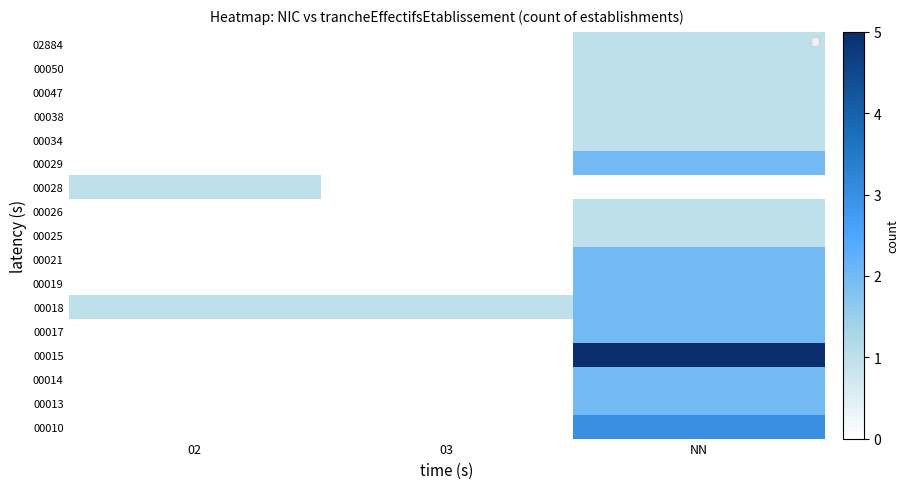

Reading left to right, extract all data points from this chart.

00010: 02=0	03=0	NN=3
00013: 02=0	03=0	NN=2
00014: 02=0	03=0	NN=2
00015: 02=0	03=0	NN=5
00017: 02=0	03=0	NN=2
00018: 02=1	03=1	NN=2
00019: 02=0	03=0	NN=2
00021: 02=0	03=0	NN=2
00025: 02=0	03=0	NN=1
00026: 02=0	03=0	NN=1
00028: 02=1	03=0	NN=0
00029: 02=0	03=0	NN=2
00034: 02=0	03=0	NN=1
00038: 02=0	03=0	NN=1
00047: 02=0	03=0	NN=1
00050: 02=0	03=0	NN=1
02884: 02=0	03=0	NN=1